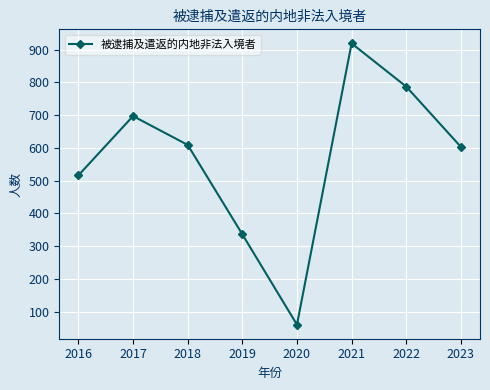

How many data points are less than 609?

4